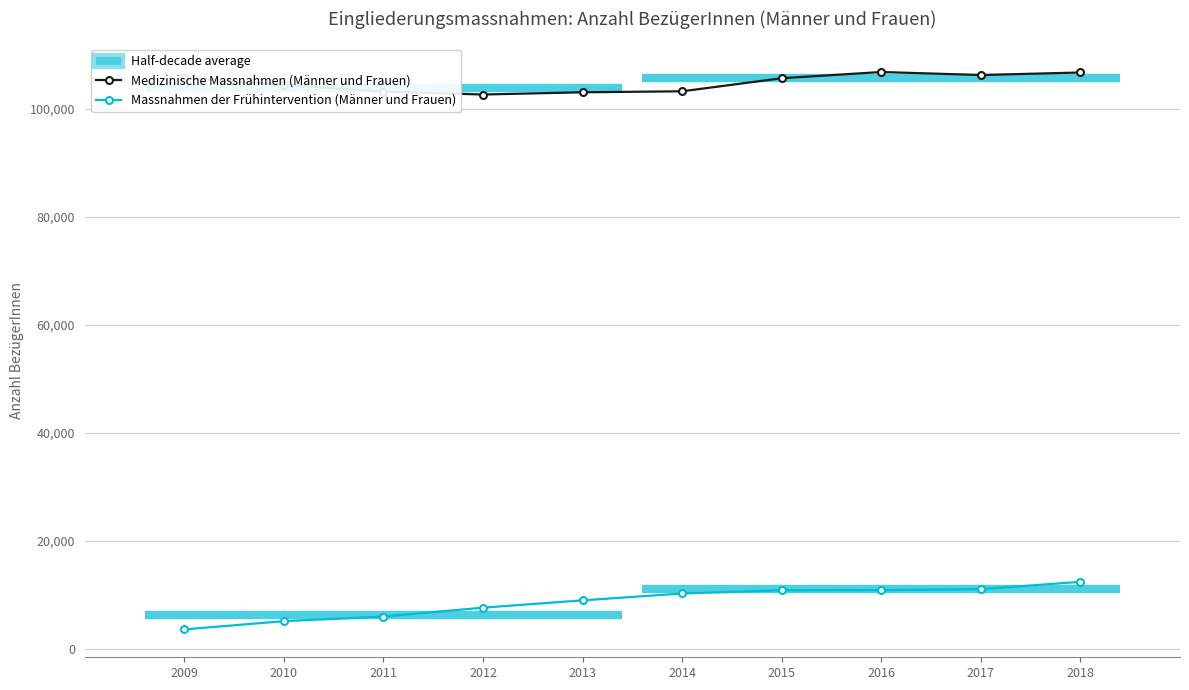

Reading left to right, transcribe all the data shown in this chart.

Medizinische Massnahmen (Männer und Frauen): 2009=105728	2010=104483	2011=103208	2012=102666	2013=103082	2014=103265	2015=105685	2016=106839	2017=106279	2018=106747
Massnahmen der Frühintervention (Männer und Frauen): 2009=3552	2010=5081	2011=5932	2012=7580	2013=8937	2014=10210	2015=10806	2016=10824	2017=11015	2018=12368